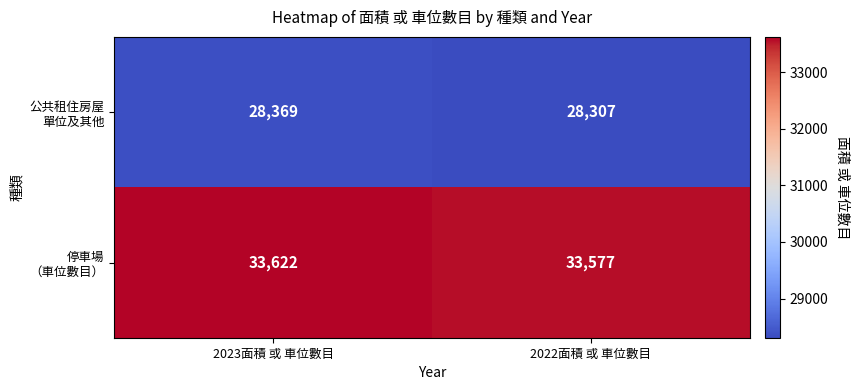

What is the minimum value shown in the chart?

28307